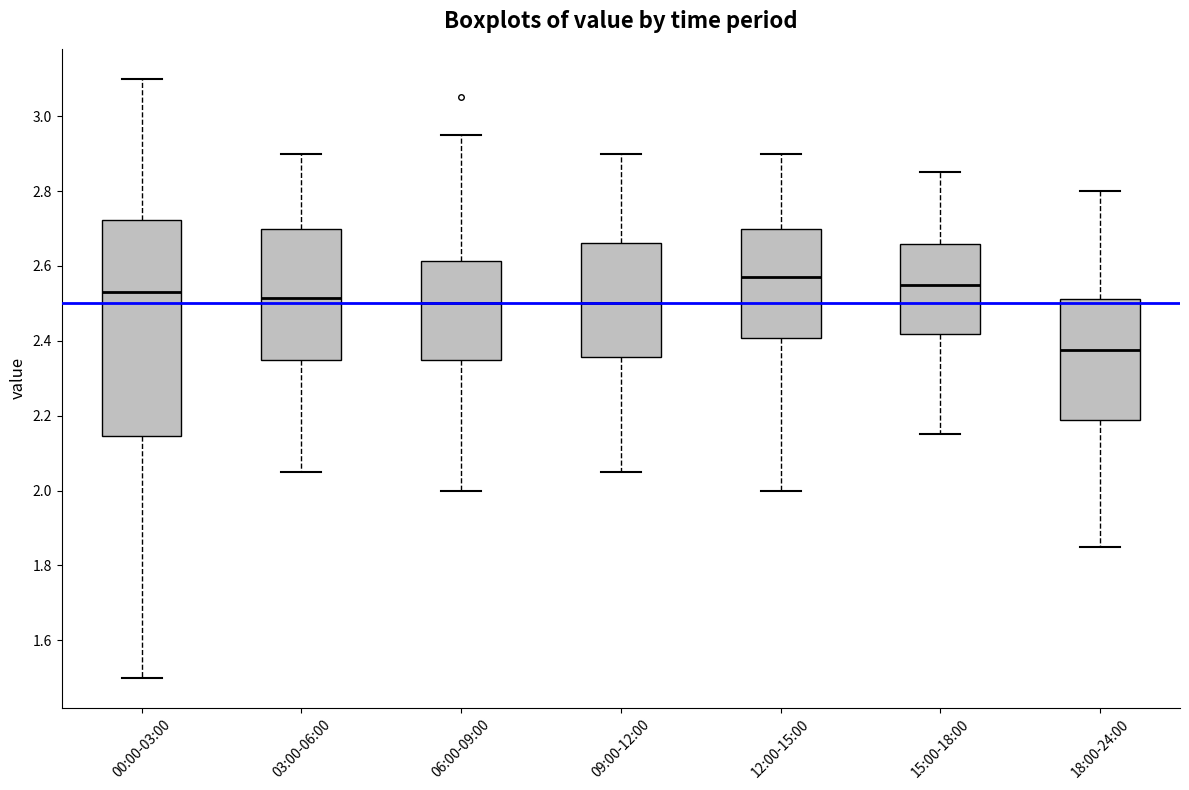

Which box is the tallest, from its lower edge to its upper edge?

00:00-03:00